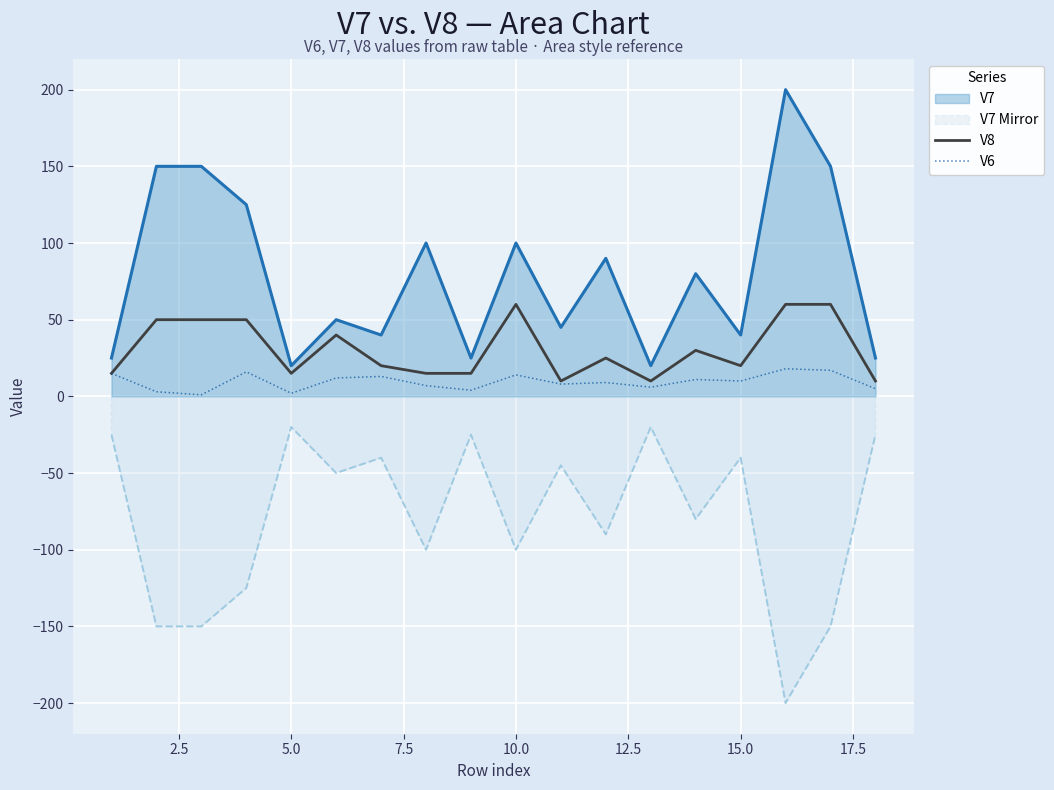

Is the value of V7 at 15.0 greater than the value of V7 Mirror at 10.0?

Yes